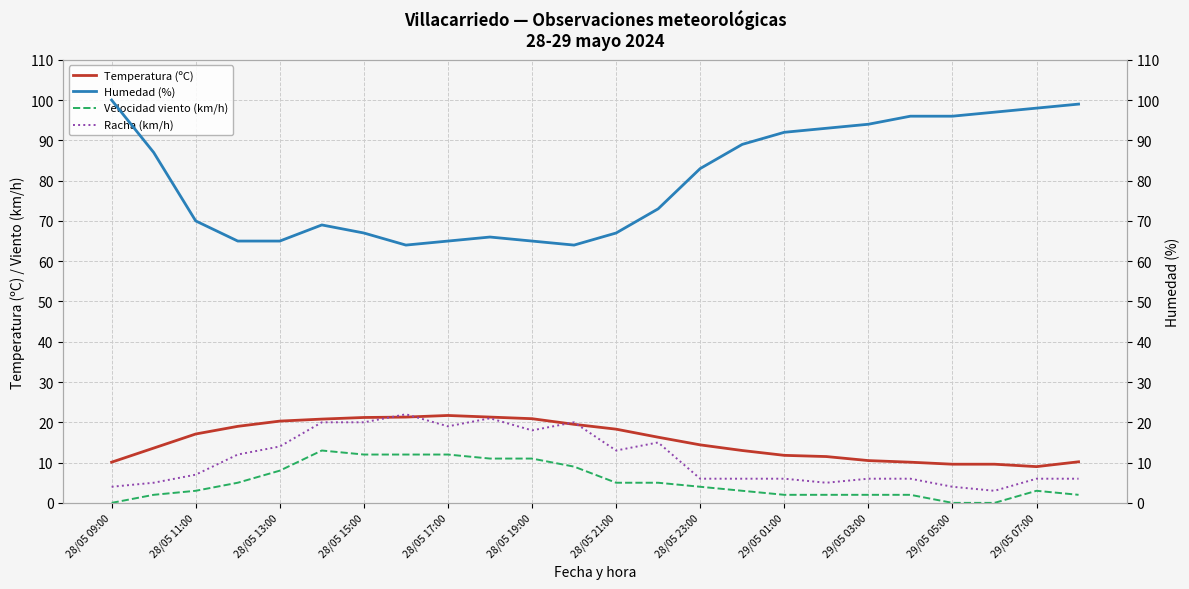

How many lines are shown in the chart?

4